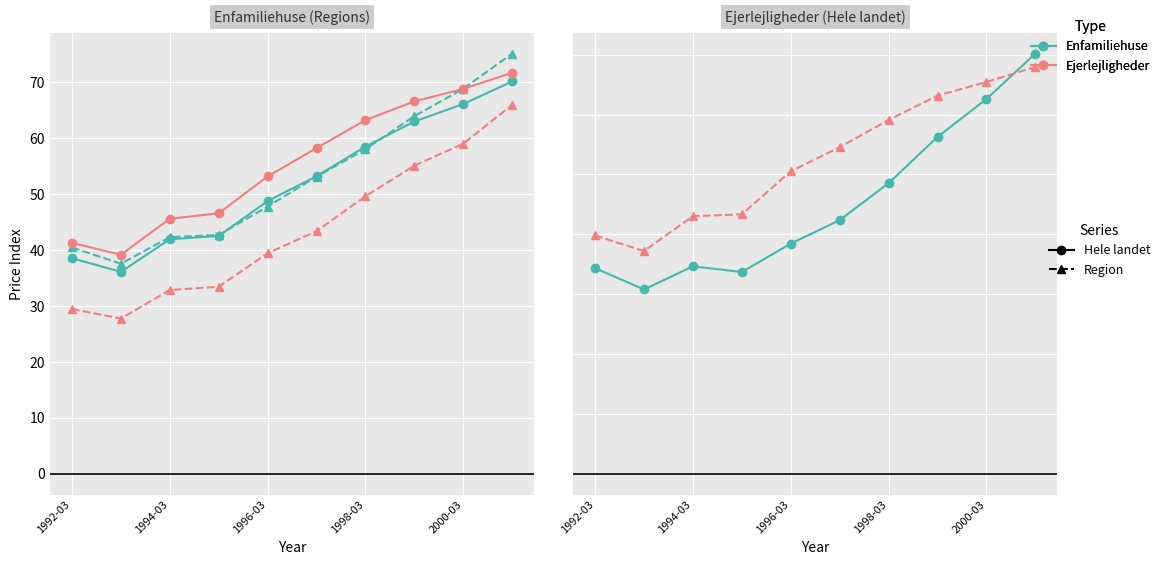

True or false: Hele landet has more than 1 interior local peaks.

False